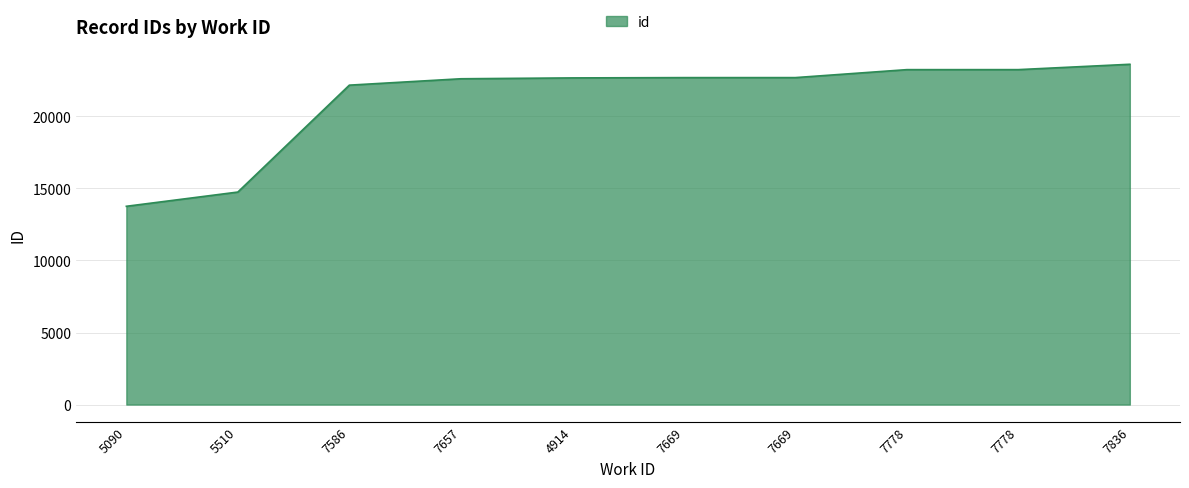

What is the minimum value shown in the chart?

13759